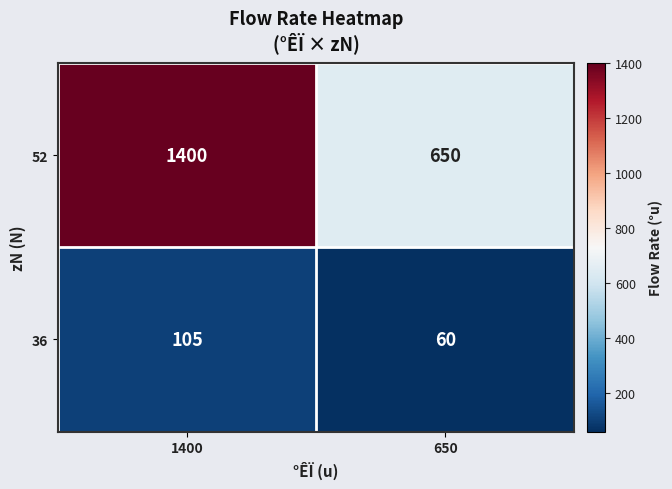

What is the difference between the 52 values at 1400 and 650?

750